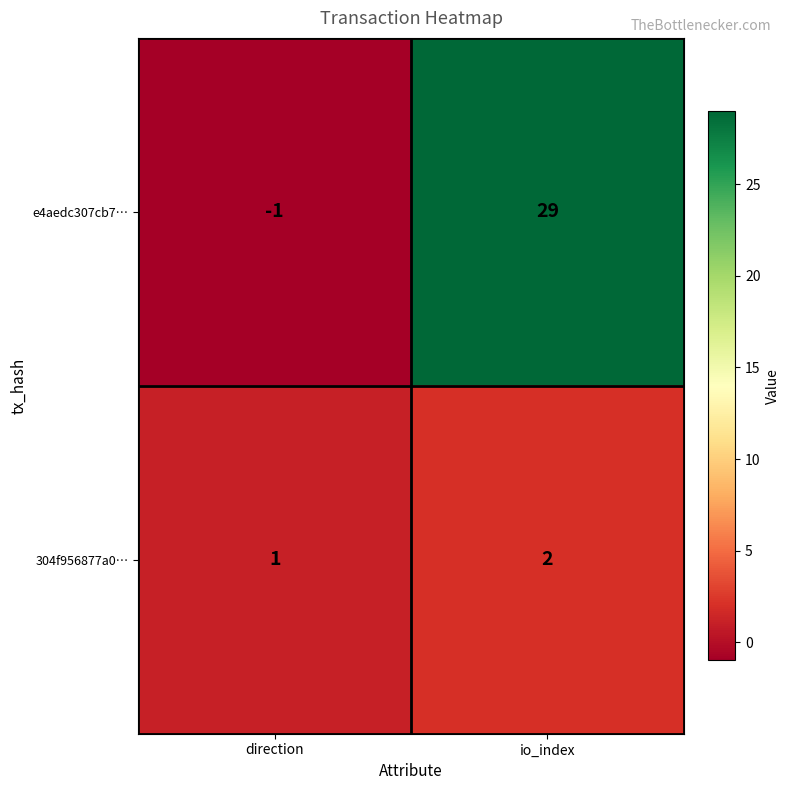

What is the average value of the e4aedc307cb7… series?

14